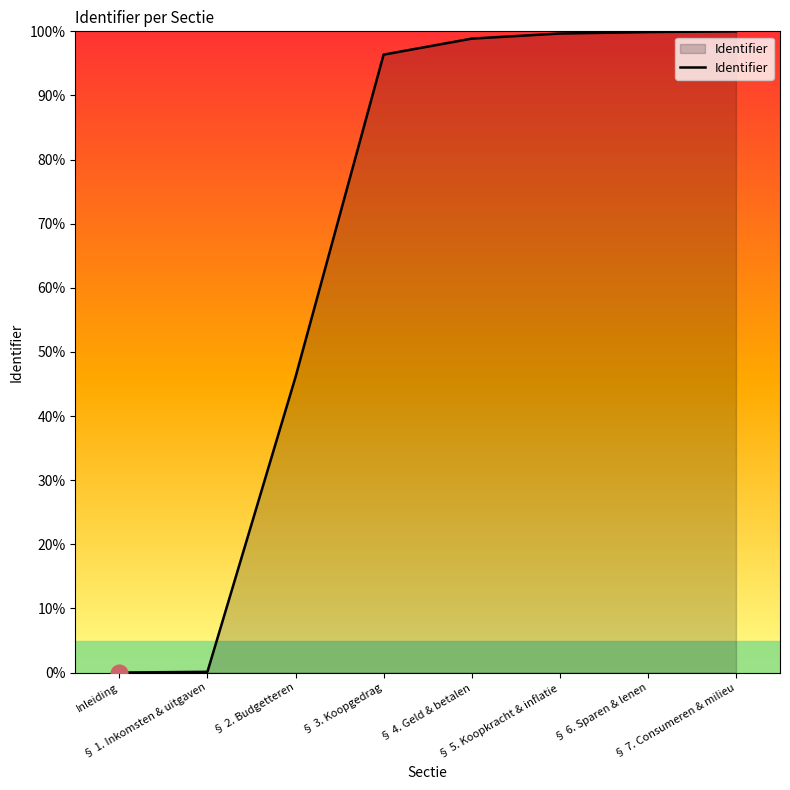

What is the maximum value shown in the chart?

100.0